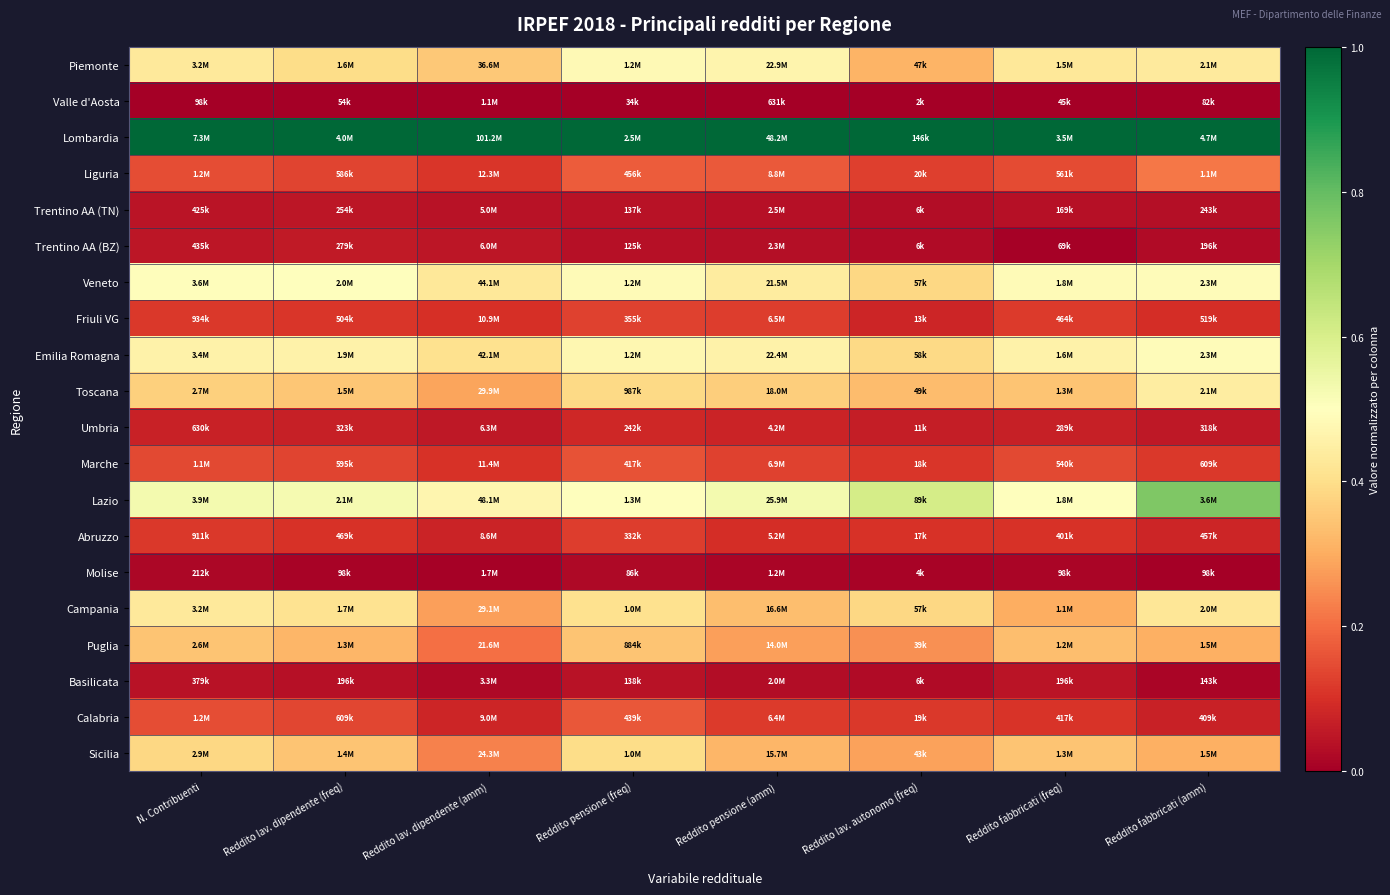

How many series are shown in this chart?

20